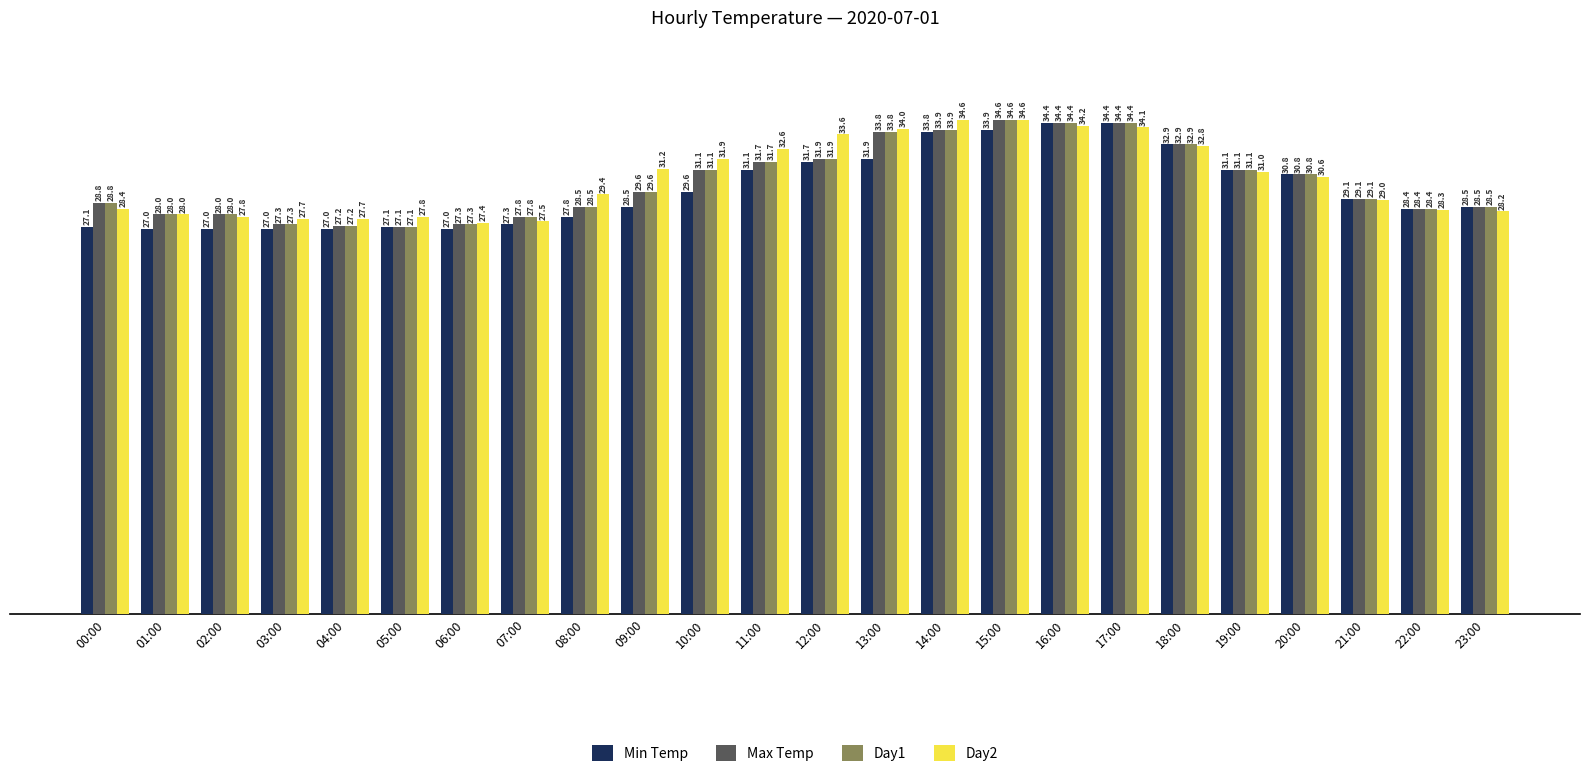

What is the difference between the maximum and minimum values in the Max Temp series?

7.5